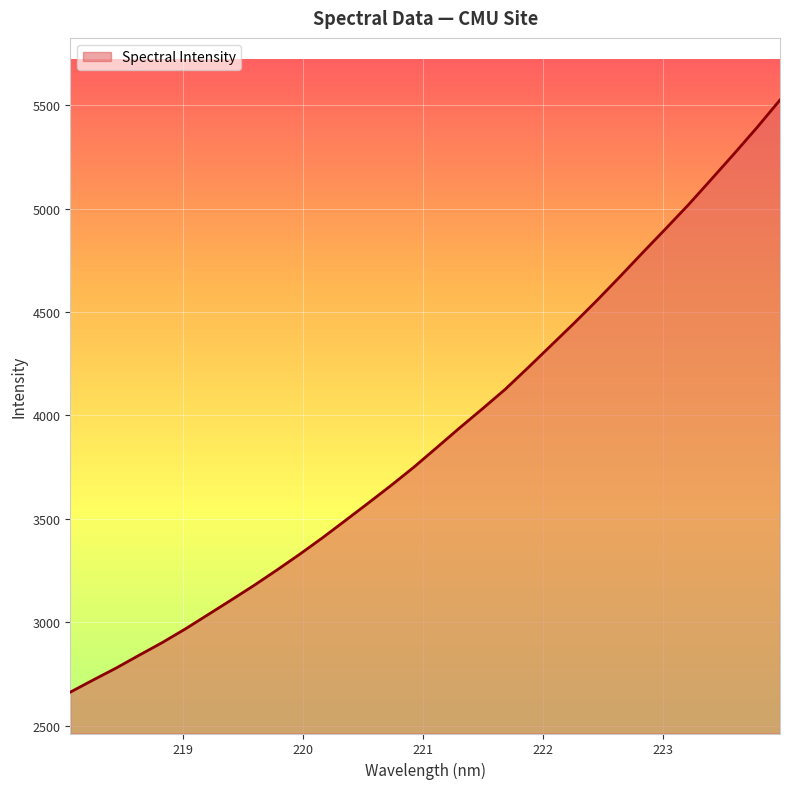

What is the average value?

3902.7